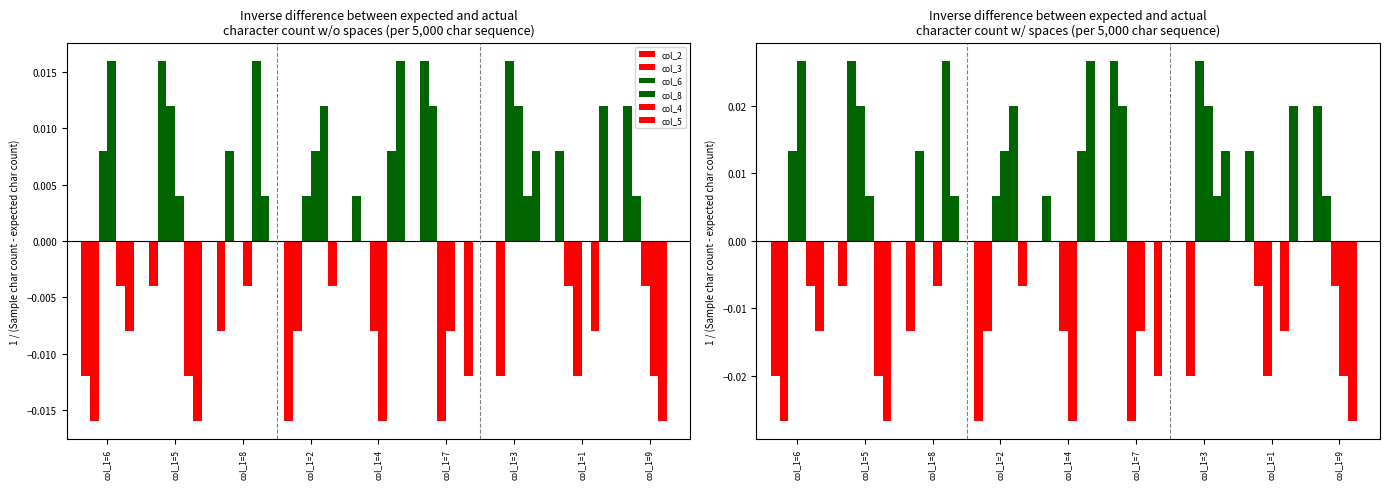

Which series has the largest range (max minus min)?

col_2